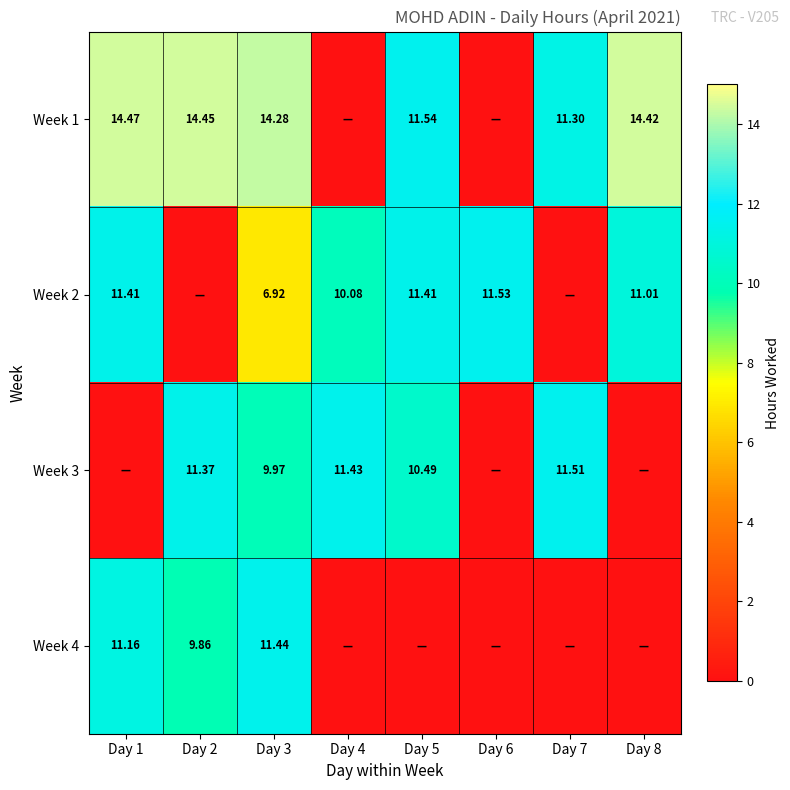

Rank the series at Day 4 from lowest to highest value.

Week 1, Week 4, Week 2, Week 3